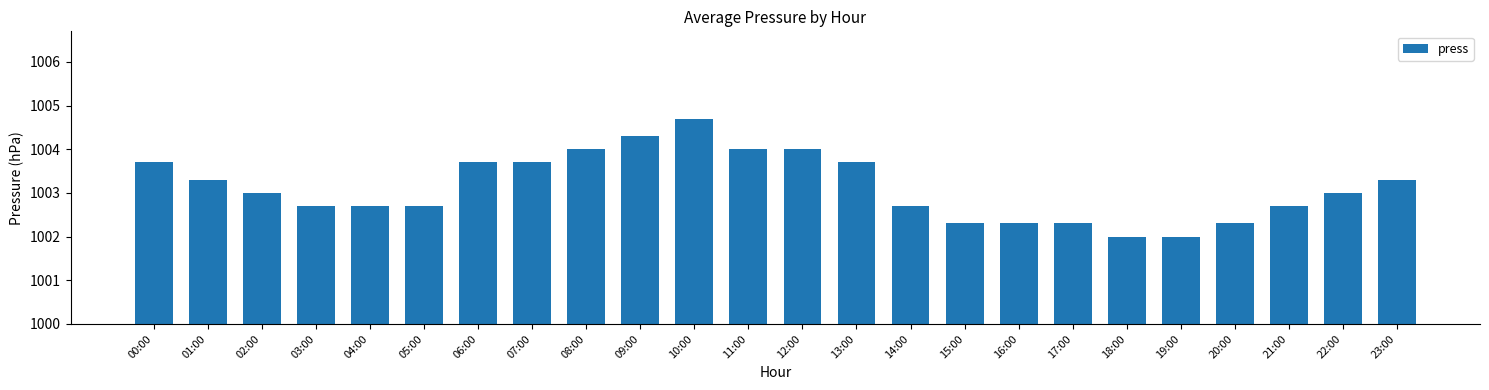

What is the difference between the values at 11:00 and 09:00?

0.3